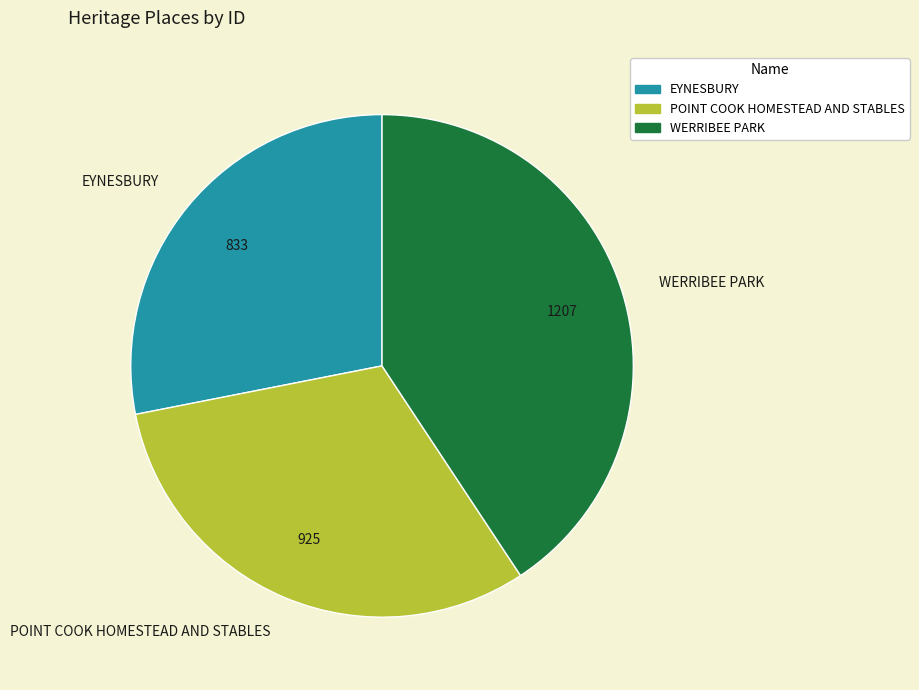

Which slice is the largest?

WERRIBEE PARK